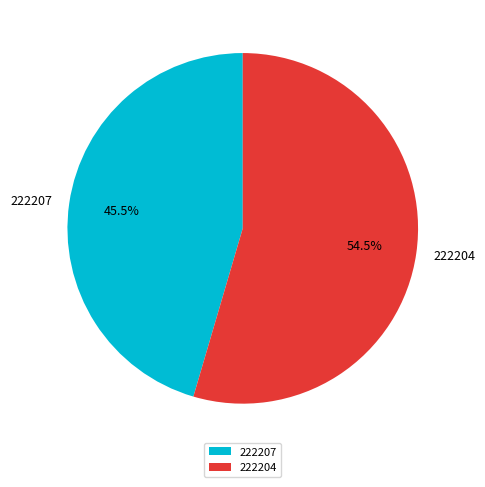

Which slice is the largest?

222204